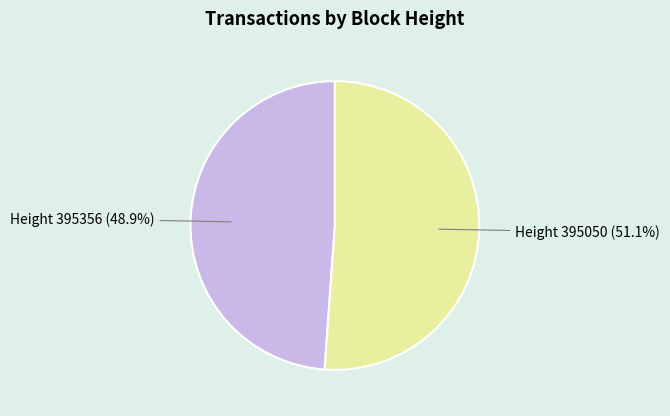

How much of the chart is everything except Height 395356?

51.1%